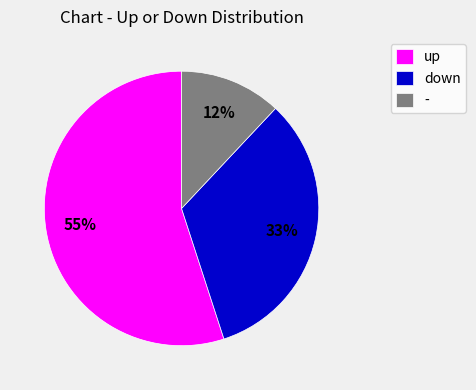

To the nearest percent, what is the difference between the down and - slice percentages?

21%